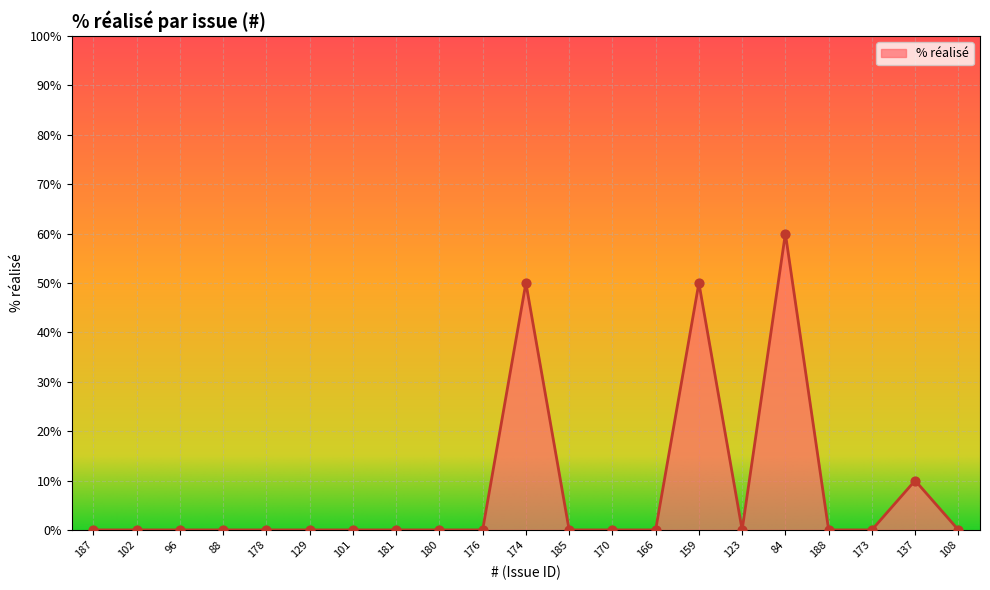

What is the change in value from 178 to 159?

+50